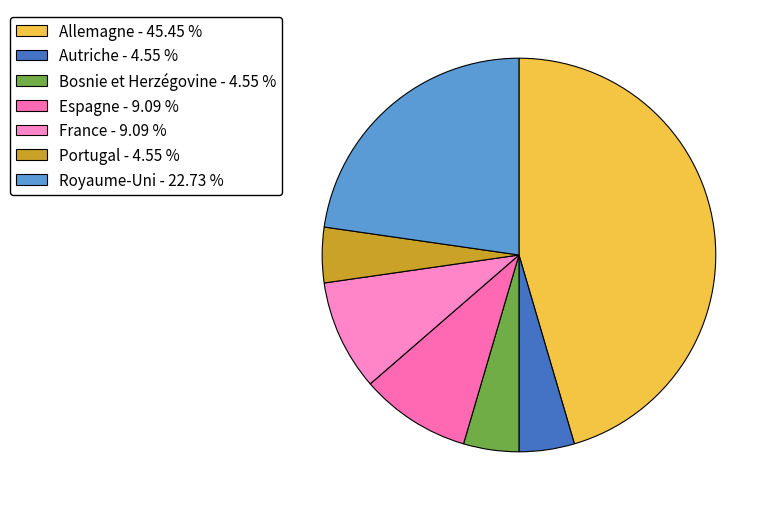

To the nearest percent, what is the combined percentage of France and Espagne?

18%